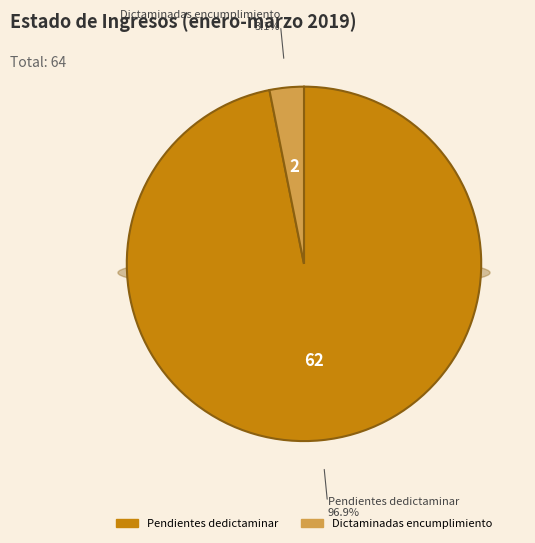

What is the majority slice?

Pendientes dedictaminar